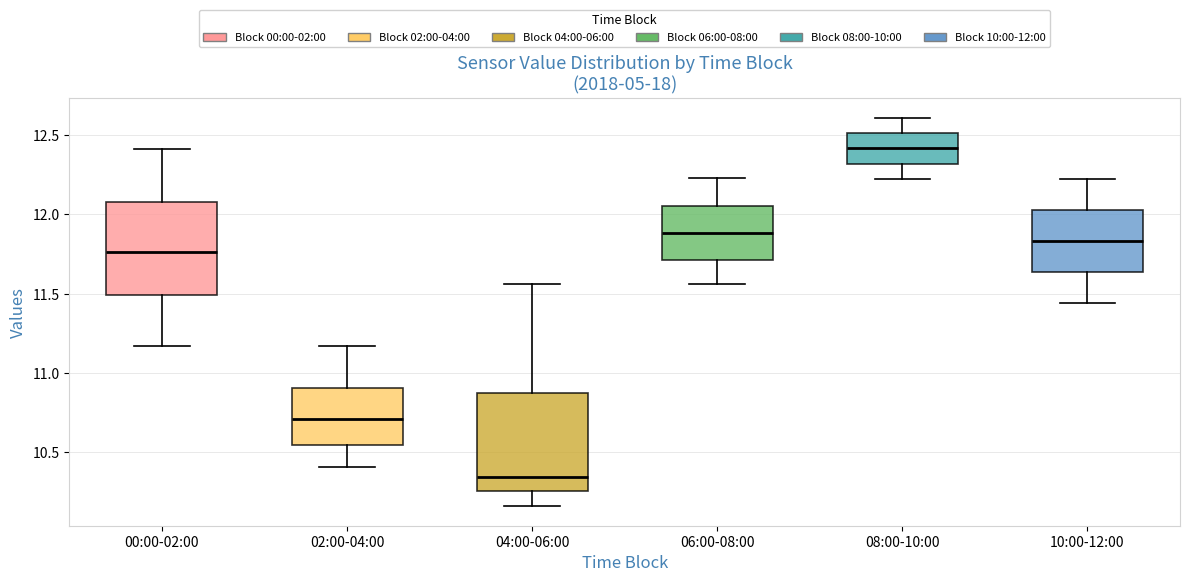

Where does the median line of the box for 08:00-10:00 sit on the y-axis? The values are not printed on the chart, so give them approximately, as read against the axis.

12.40